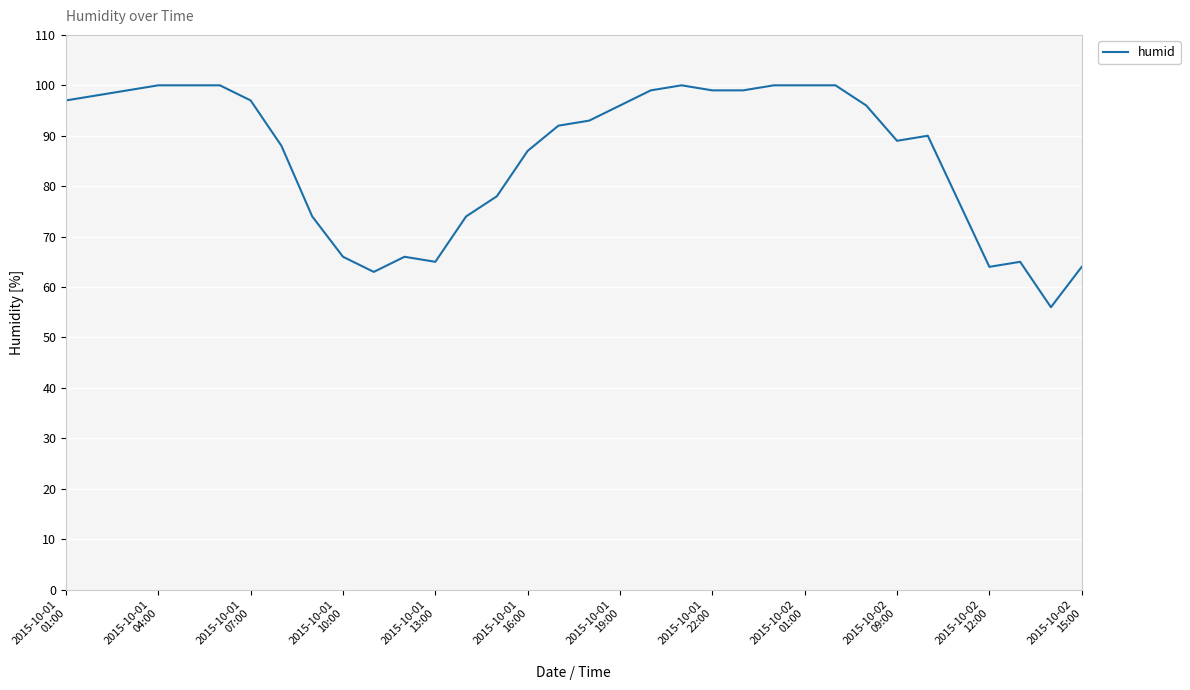

What is the minimum value shown in the chart?

56